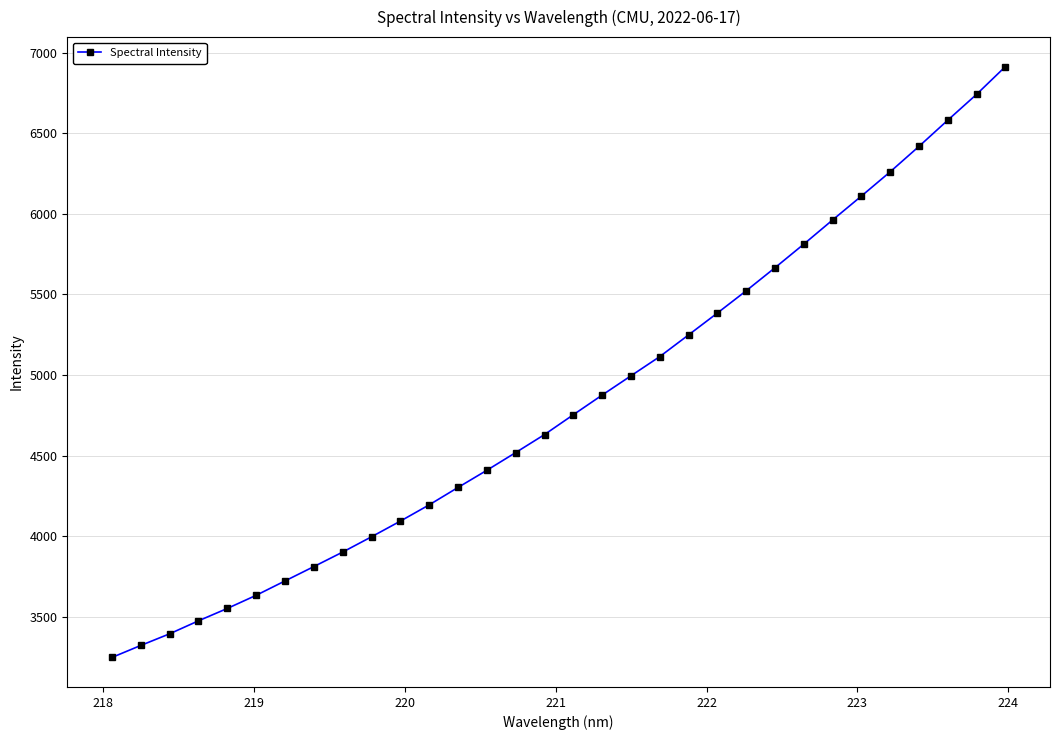

Reading left to right, transcribe all the data shown in this chart.

3246.5	3321.0	3393.2	3473.9	3550.7	3632.3	3721.5	3810.5	3900.7	3995.5	4092.8	4193.8	4301.7	4408.4	4518.2	4630.0	4753.1	4875.1	4994.7	5114.0	5248.8	5384.4	5522.5	5665.6	5812.0	5962.1	6110.4	6261.0	6418.9	6581.4	6741.7	6913.8